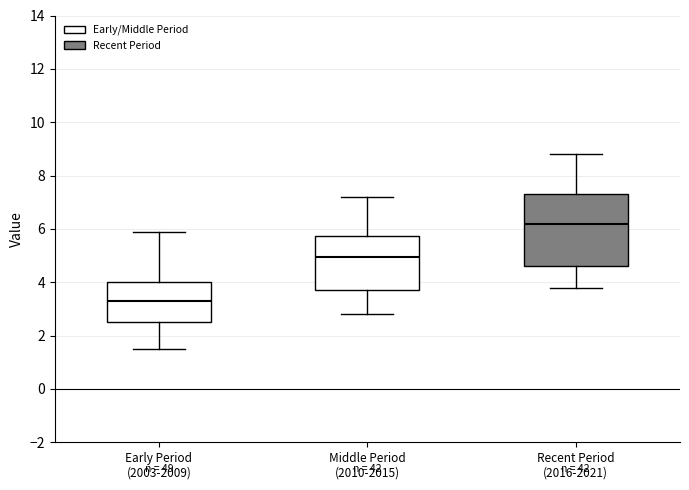

Where does the lower whisker of the box for Early Period (2003-2009) end on the y-axis? The values are not printed on the chart, so give them approximately, as read against the axis.

1.6